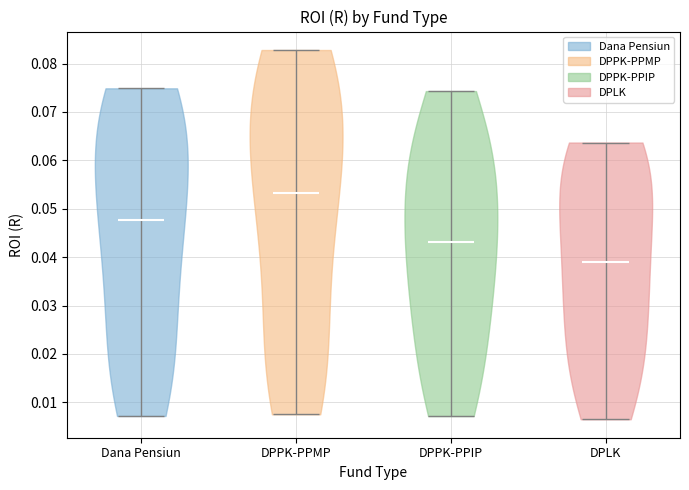

Reading left to right, read every violin against the y-axis: where its median line is, and the lowest and highest points it reaches. The values are not printed on the chart, so give them approximately, as read against the axis.

Dana Pensiun: median line 0.048, lowest point 0.007, highest point 0.075
DPPK-PPMP: median line 0.053, lowest point 0.008, highest point 0.083
DPPK-PPIP: median line 0.043, lowest point 0.007, highest point 0.074
DPLK: median line 0.039, lowest point 0.007, highest point 0.064